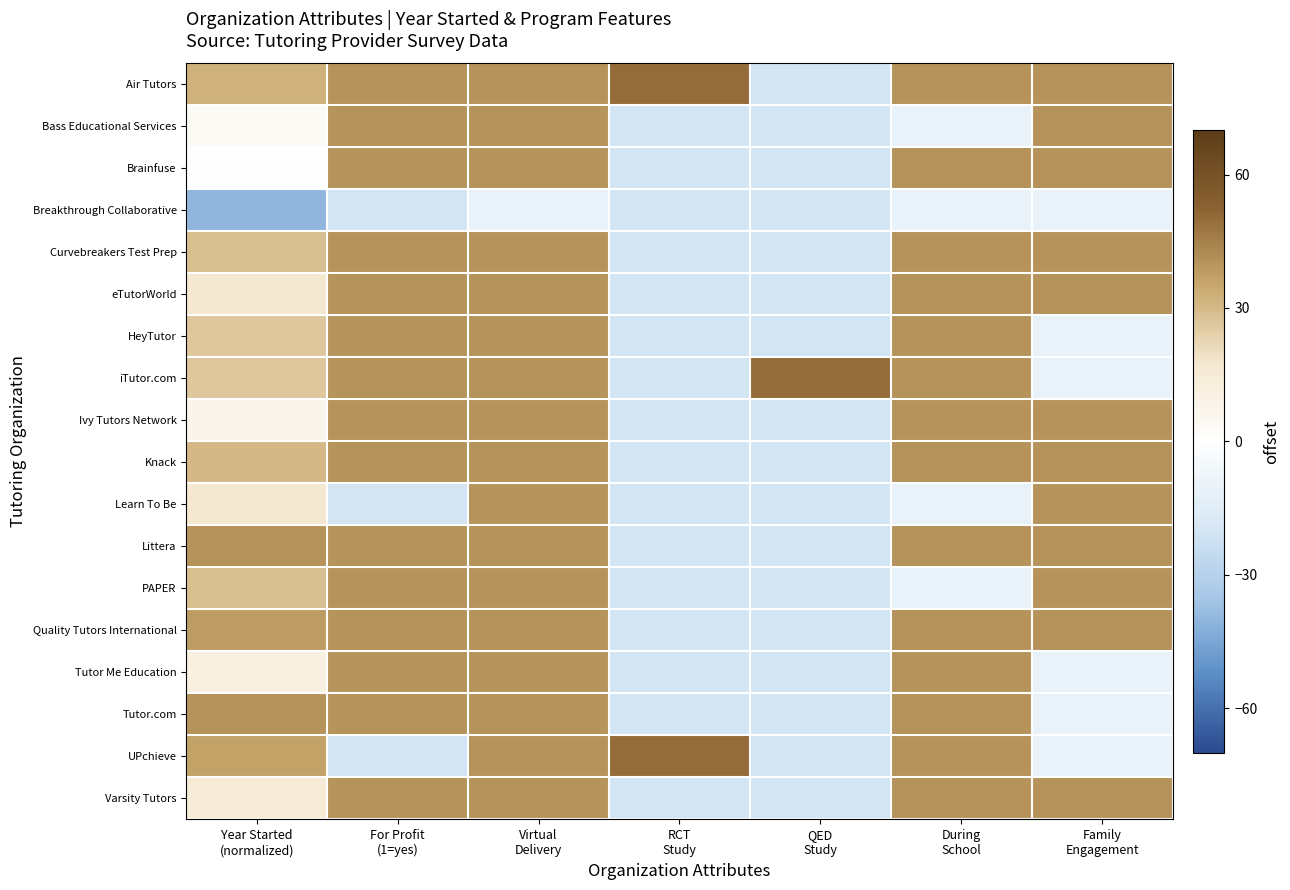

Reading right to left, what are all the values shown in this chart?

Air Tutors: Family
Engagement=40.0	During
School=40.0	QED
Study=-20.0	RCT
Study=50.0	Virtual
Delivery=40.0	For Profit
(1=yes)=40.0	Year Started
(normalized)=32.4
Bass Educational Services: Family
Engagement=40.0	During
School=-10.0	QED
Study=-20.0	RCT
Study=-20.0	Virtual
Delivery=40.0	For Profit
(1=yes)=40.0	Year Started
(normalized)=3.8
Brainfuse: Family
Engagement=40.0	During
School=40.0	QED
Study=-20.0	RCT
Study=-20.0	Virtual
Delivery=40.0	For Profit
(1=yes)=40.0	Year Started
(normalized)=0.0
Breakthrough Collaborative: Family
Engagement=-10.0	During
School=-10.0	QED
Study=-20.0	RCT
Study=-20.0	Virtual
Delivery=-10.0	For Profit
(1=yes)=-20.0	Year Started
(normalized)=-40.0
Curvebreakers Test Prep: Family
Engagement=40.0	During
School=40.0	QED
Study=-20.0	RCT
Study=-20.0	Virtual
Delivery=40.0	For Profit
(1=yes)=40.0	Year Started
(normalized)=28.6
eTutorWorld: Family
Engagement=40.0	During
School=40.0	QED
Study=-20.0	RCT
Study=-20.0	Virtual
Delivery=40.0	For Profit
(1=yes)=40.0	Year Started
(normalized)=17.1
HeyTutor: Family
Engagement=-10.0	During
School=40.0	QED
Study=-20.0	RCT
Study=-20.0	Virtual
Delivery=40.0	For Profit
(1=yes)=40.0	Year Started
(normalized)=26.7
iTutor.com: Family
Engagement=-10.0	During
School=40.0	QED
Study=50.0	RCT
Study=-20.0	Virtual
Delivery=40.0	For Profit
(1=yes)=40.0	Year Started
(normalized)=26.7
Ivy Tutors Network: Family
Engagement=40.0	During
School=40.0	QED
Study=-20.0	RCT
Study=-20.0	Virtual
Delivery=40.0	For Profit
(1=yes)=40.0	Year Started
(normalized)=7.6
Knack: Family
Engagement=40.0	During
School=40.0	QED
Study=-20.0	RCT
Study=-20.0	Virtual
Delivery=40.0	For Profit
(1=yes)=40.0	Year Started
(normalized)=30.5
Learn To Be: Family
Engagement=40.0	During
School=-10.0	QED
Study=-20.0	RCT
Study=-20.0	Virtual
Delivery=40.0	For Profit
(1=yes)=-20.0	Year Started
(normalized)=17.1
Littera: Family
Engagement=40.0	During
School=40.0	QED
Study=-20.0	RCT
Study=-20.0	Virtual
Delivery=40.0	For Profit
(1=yes)=40.0	Year Started
(normalized)=40.0
PAPER: Family
Engagement=40.0	During
School=-10.0	QED
Study=-20.0	RCT
Study=-20.0	Virtual
Delivery=40.0	For Profit
(1=yes)=40.0	Year Started
(normalized)=28.6
Quality Tutors International: Family
Engagement=40.0	During
School=40.0	QED
Study=-20.0	RCT
Study=-20.0	Virtual
Delivery=40.0	For Profit
(1=yes)=40.0	Year Started
(normalized)=38.1
Tutor Me Education: Family
Engagement=-10.0	During
School=40.0	QED
Study=-20.0	RCT
Study=-20.0	Virtual
Delivery=40.0	For Profit
(1=yes)=40.0	Year Started
(normalized)=11.4
Tutor.com: Family
Engagement=-10.0	During
School=40.0	QED
Study=-20.0	RCT
Study=-20.0	Virtual
Delivery=40.0	For Profit
(1=yes)=40.0	Year Started
(normalized)=40.0
UPchieve: Family
Engagement=-10.0	During
School=40.0	QED
Study=-20.0	RCT
Study=50.0	Virtual
Delivery=40.0	For Profit
(1=yes)=-20.0	Year Started
(normalized)=36.2
Varsity Tutors: Family
Engagement=40.0	During
School=40.0	QED
Study=-20.0	RCT
Study=-20.0	Virtual
Delivery=40.0	For Profit
(1=yes)=40.0	Year Started
(normalized)=15.2